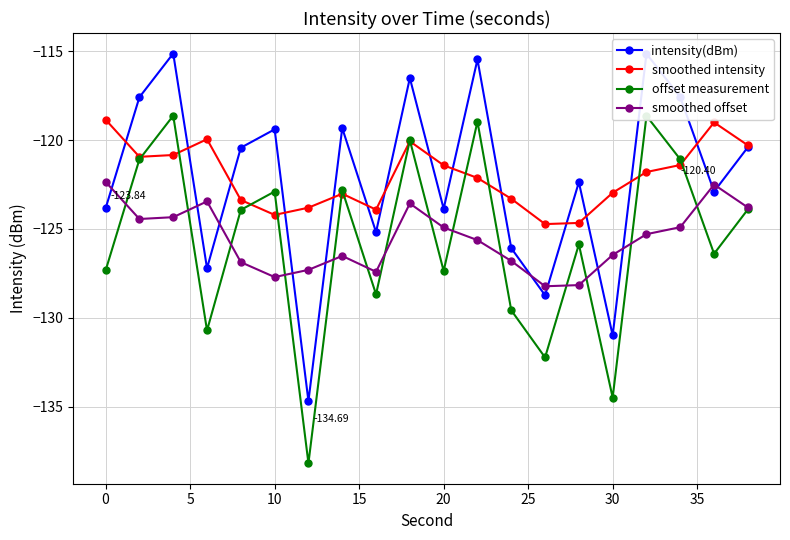

After their last crossing, which series has the higher values: smoothed offset or intensity(dBm)?

intensity(dBm)